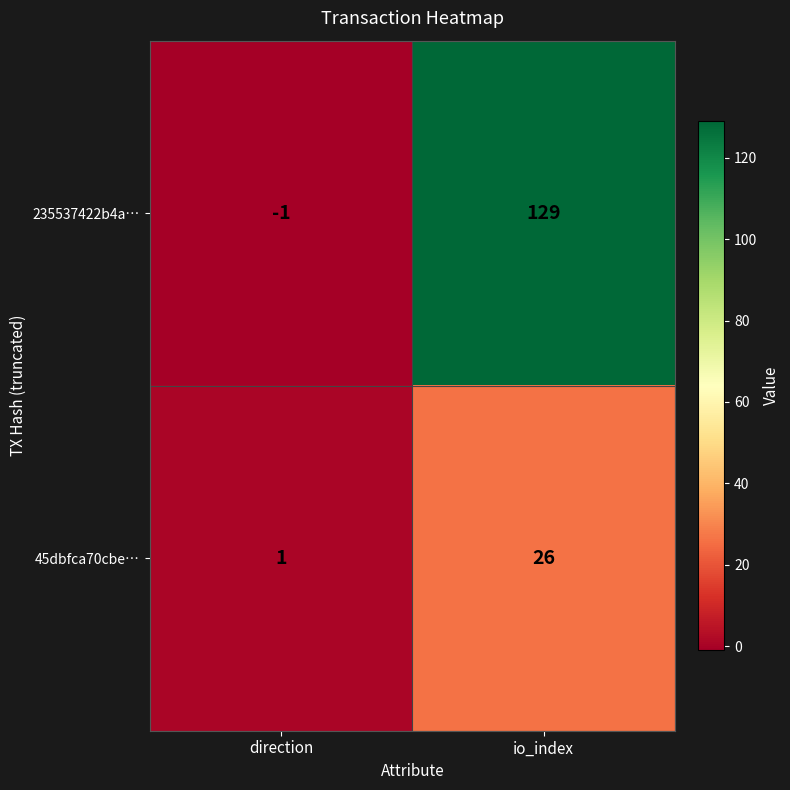

What is the highest value of the 45dbfca70cbe… series?

26